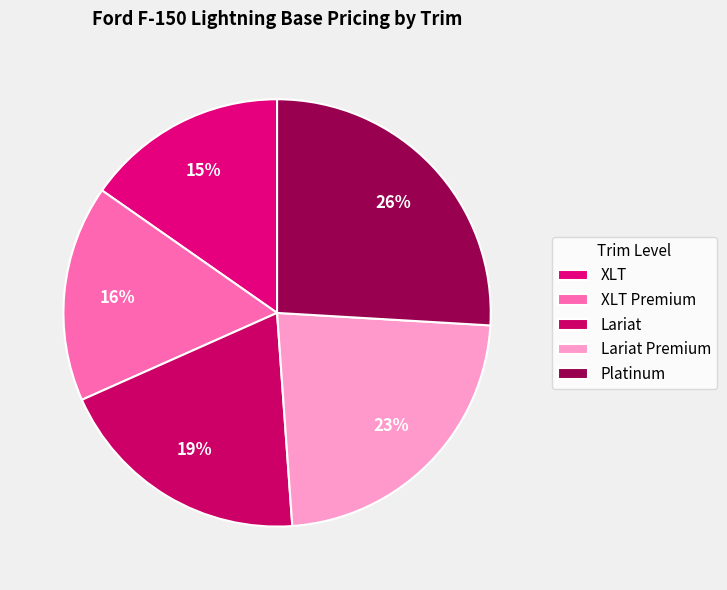

Does Lariat Premium represent more than half of the total?

No